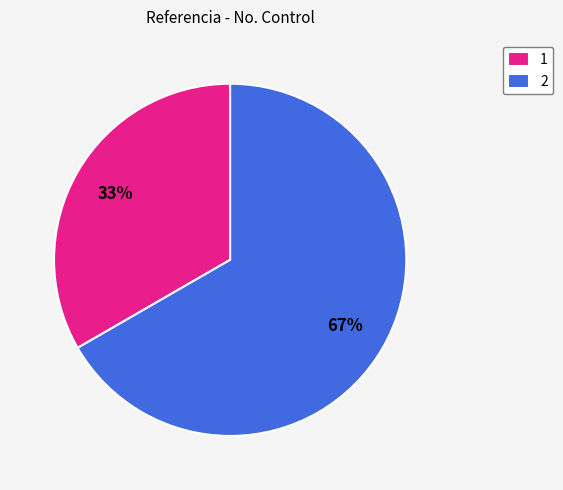

What percentage is the 2 slice, to the nearest percent?

67%